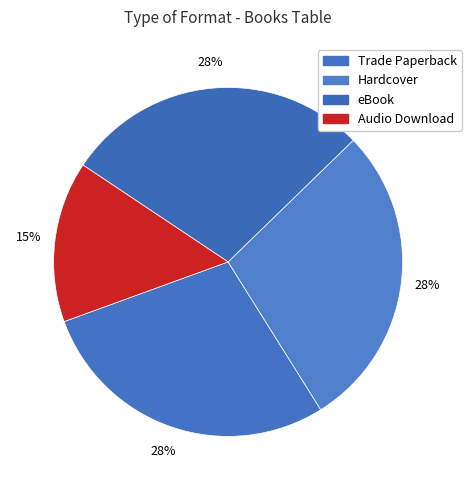

What is the largest slice in the pie chart?

Trade Paperback